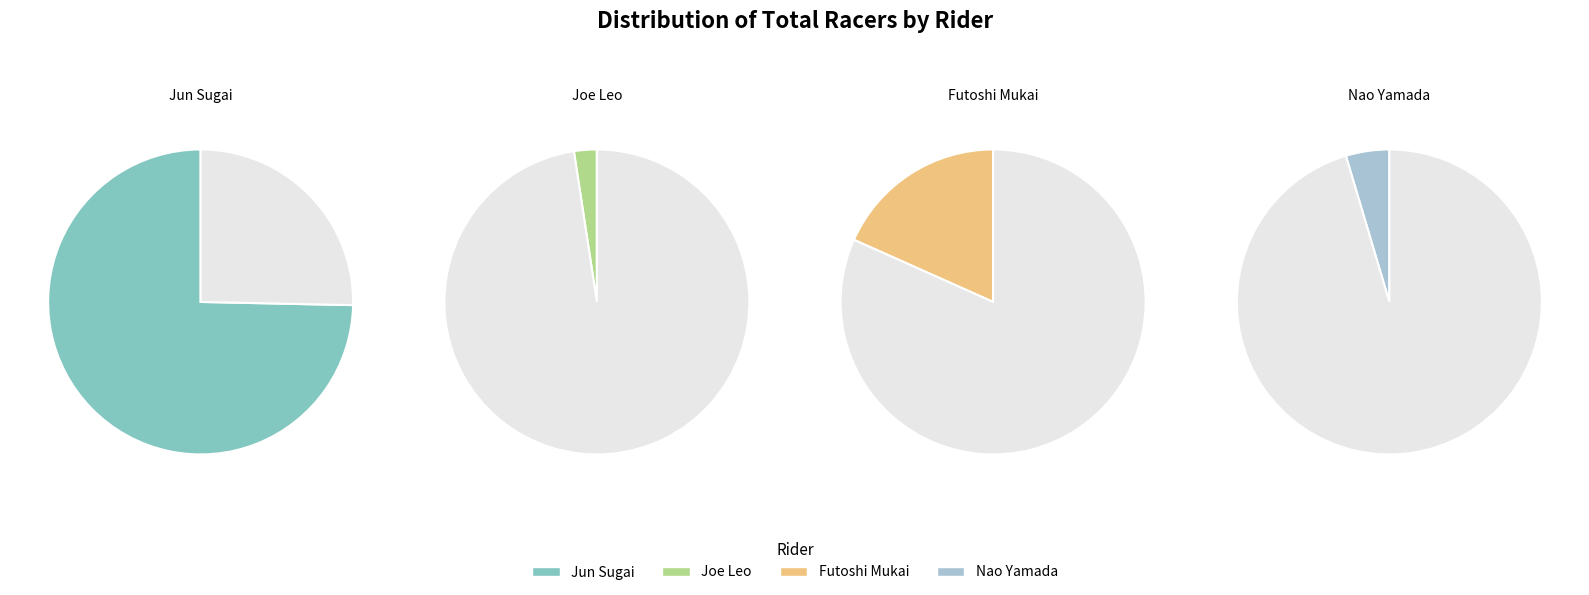

Do Joe Leo and Jun Sugai together represent more than half of the pie?

Yes